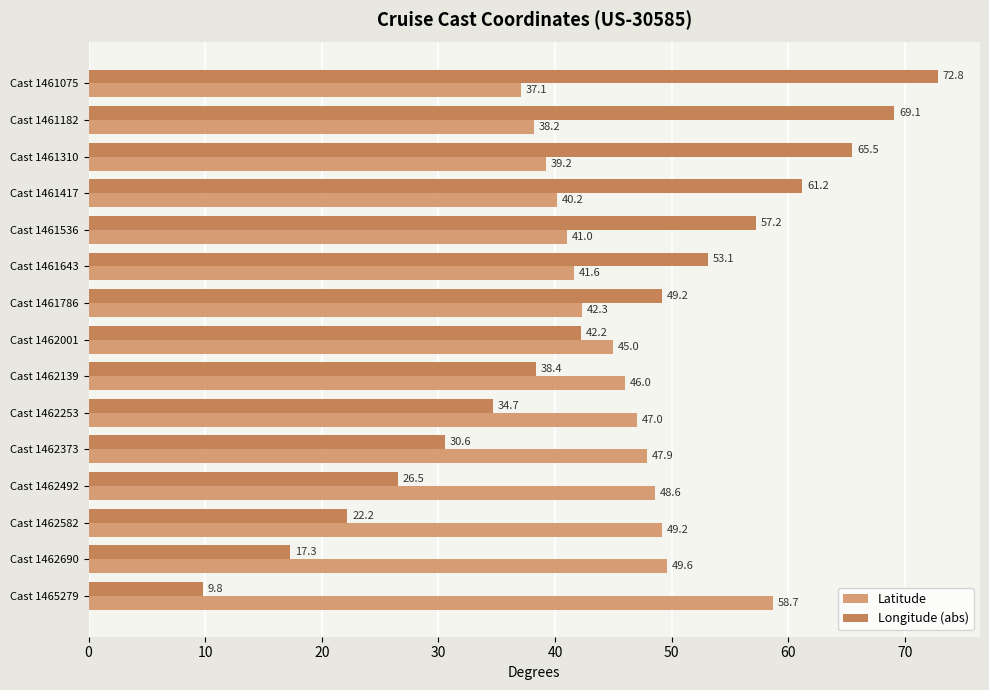

How many data points in Longitude (abs) are less than 42?

7